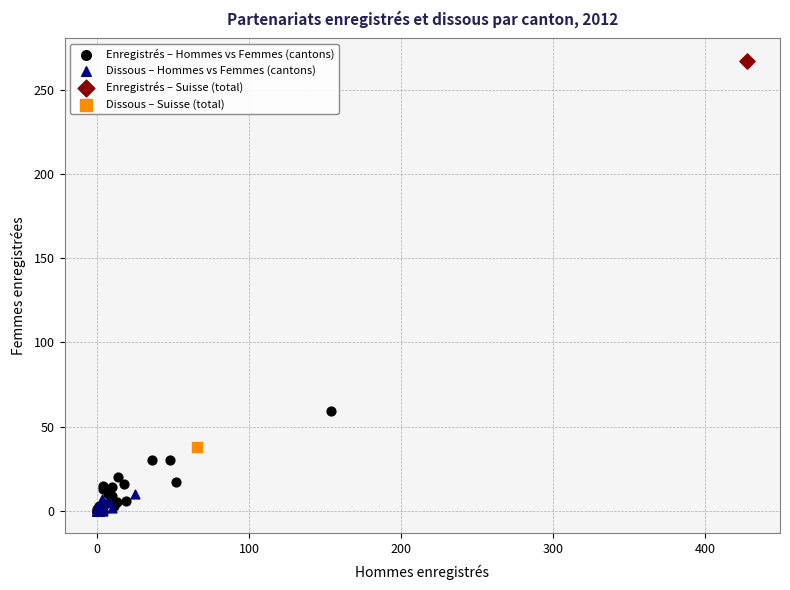

Which series reaches the maximum Y coordinate?

Enregistrés – Suisse (total)